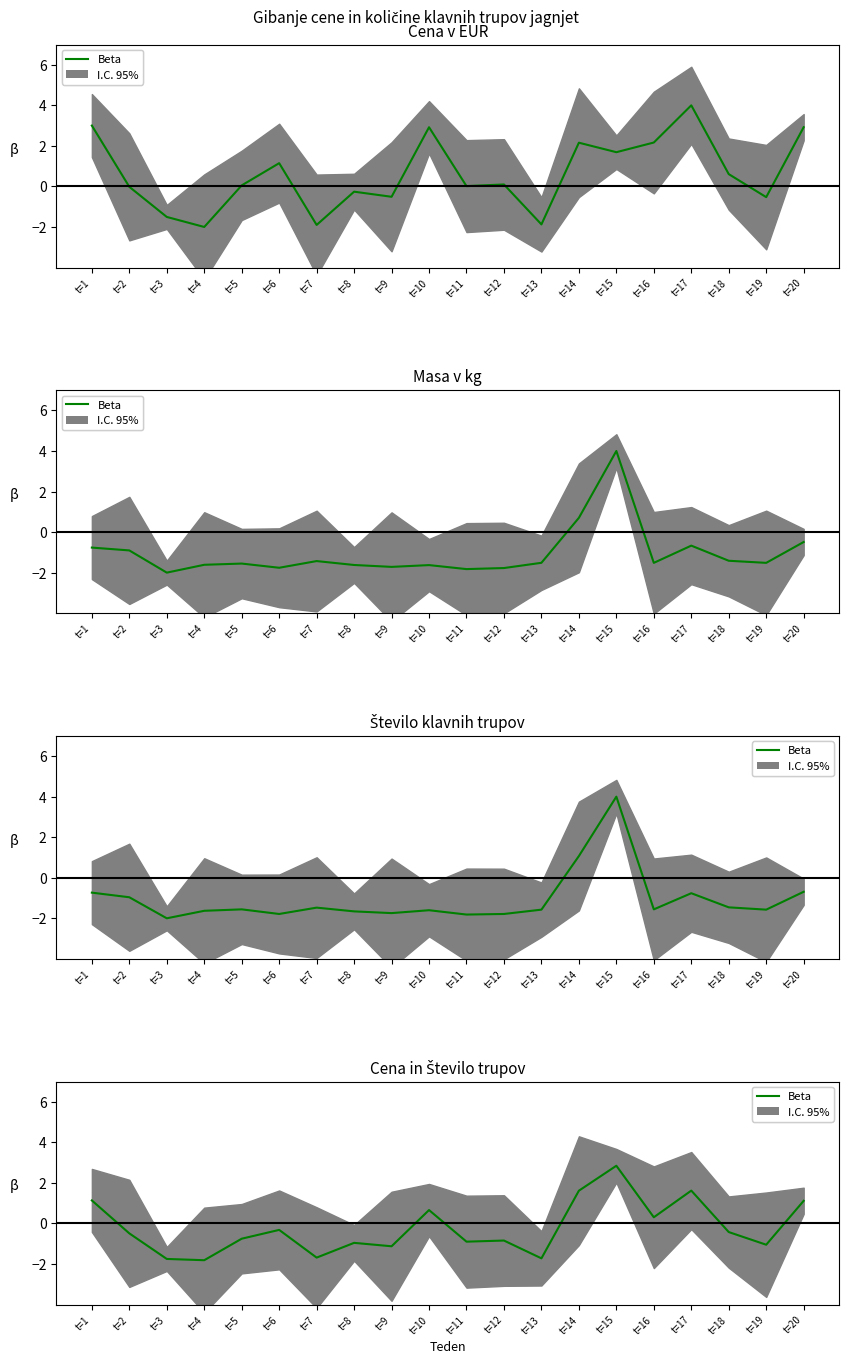

The chart shows a value of -0.3 at t=2. True or false?

False